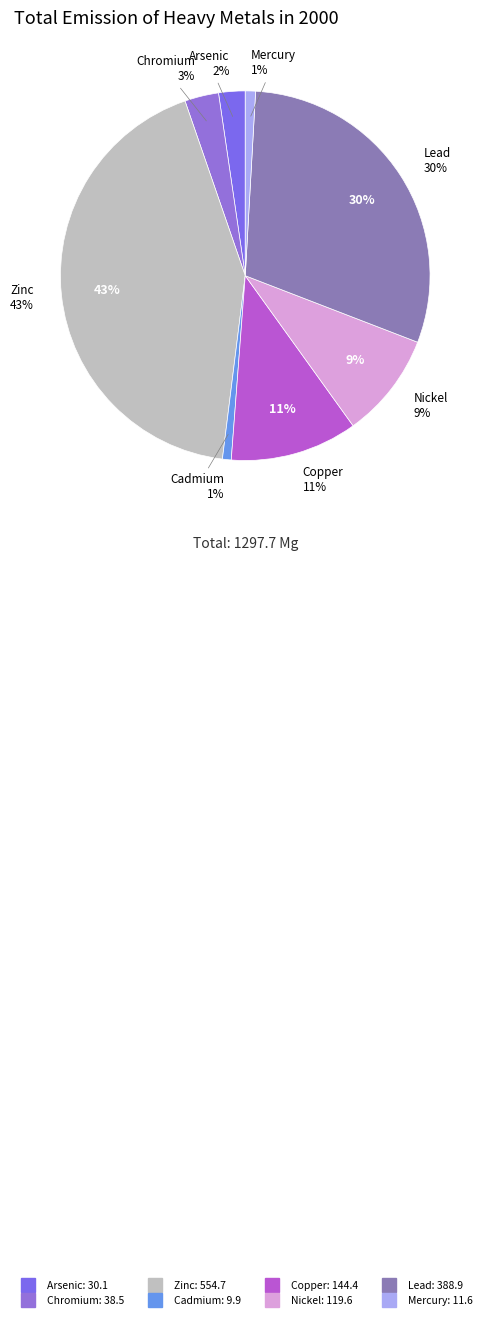

To the nearest percent, what is the difference between the Lead and Zinc slice percentages?

13%